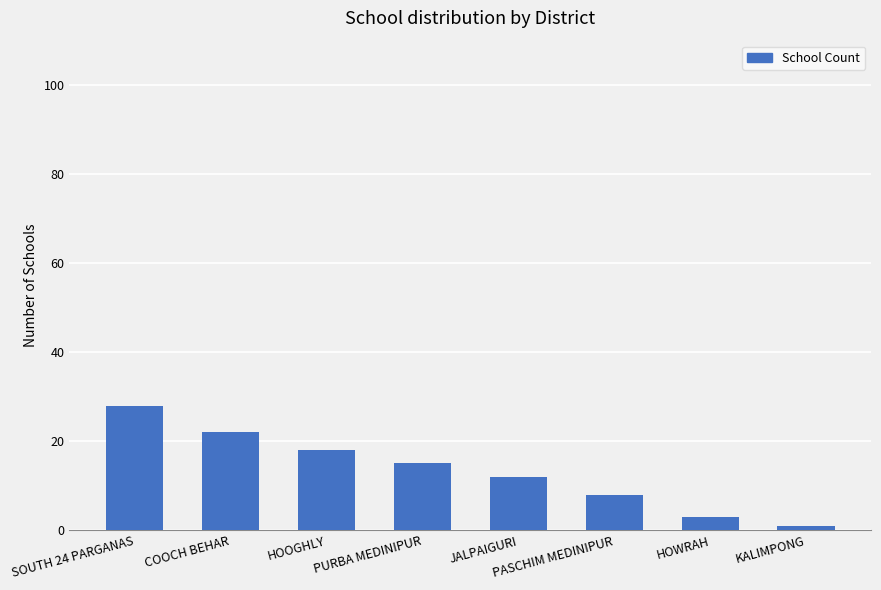

What is the label of the 8th bar from the left?

KALIMPONG